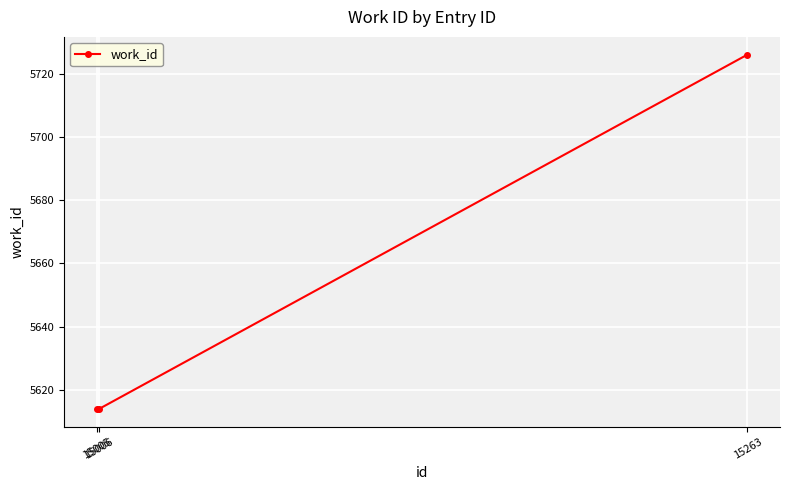

Approximately how many times larger is the value at 15005 compared to 15263?

1.0